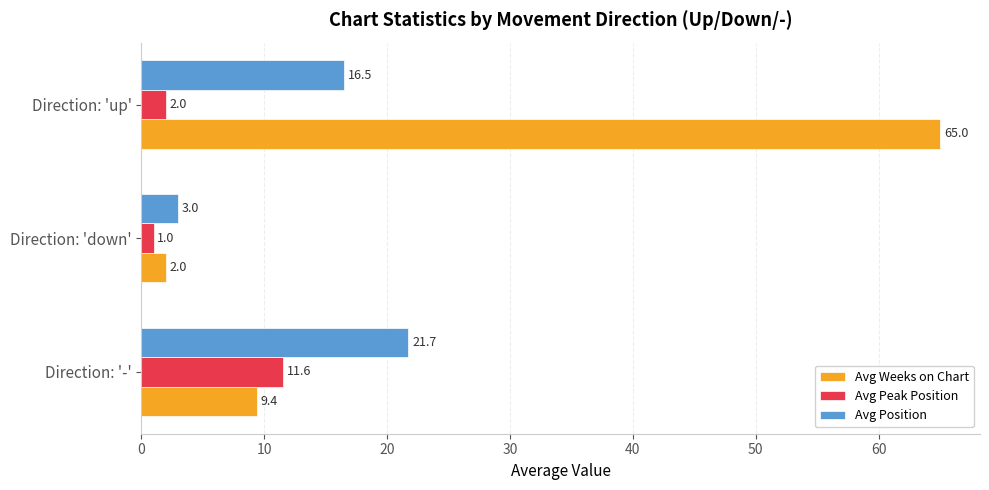

What is the difference between the maximum and minimum values in the Avg Peak Position series?

10.6